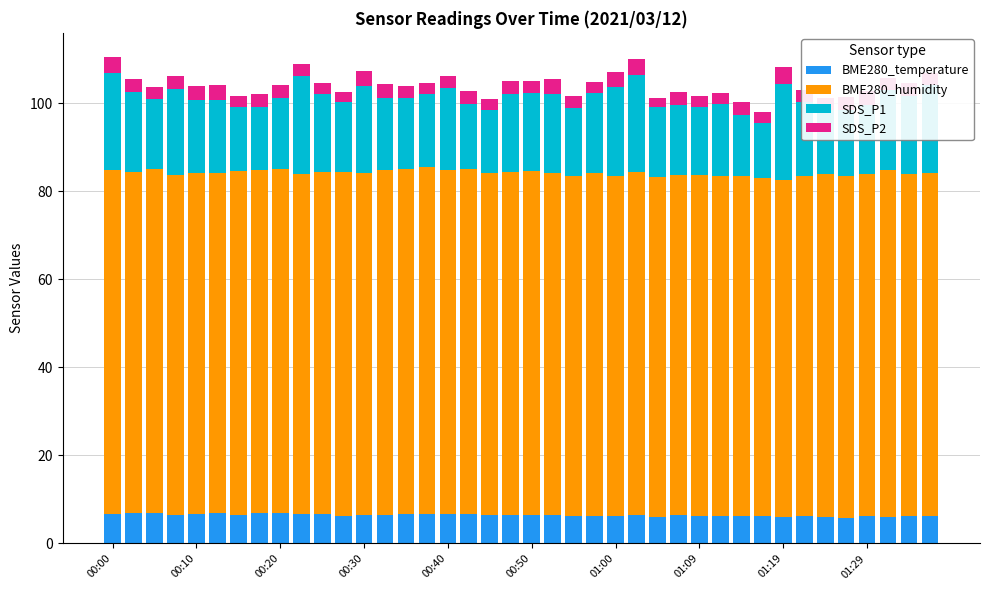

What is the average value of the BME280_temperature series?

6.4